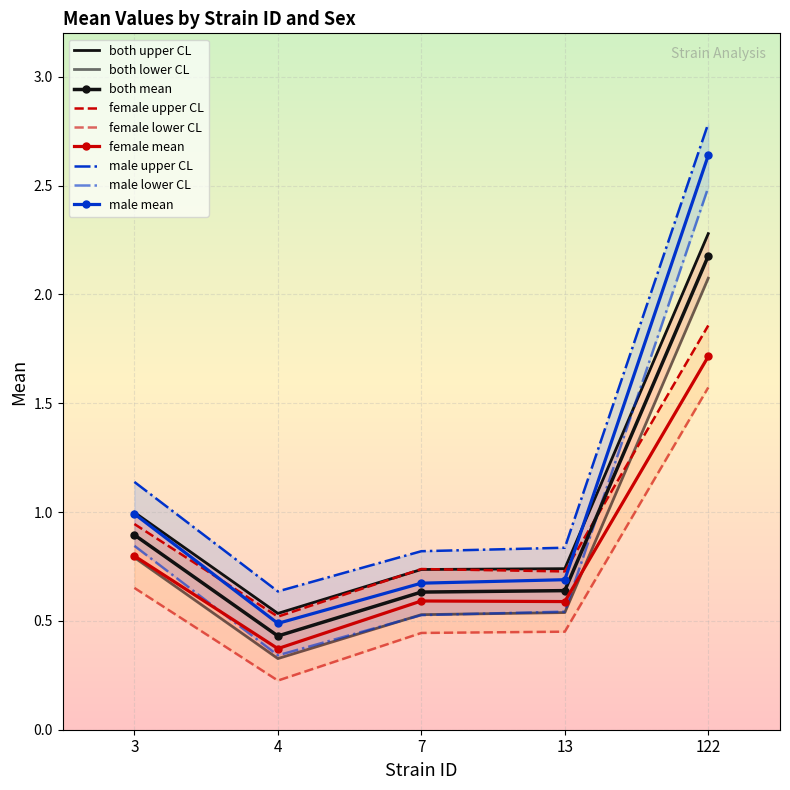

How many interior local valleys does the female series have?

2